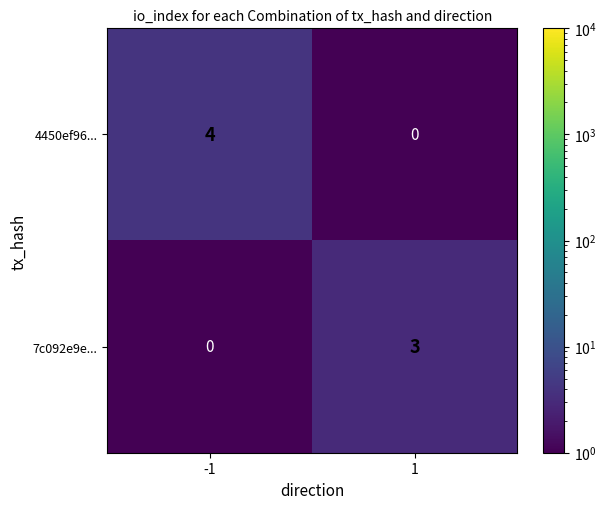

At how many categories does at least one series exceed 0?

2